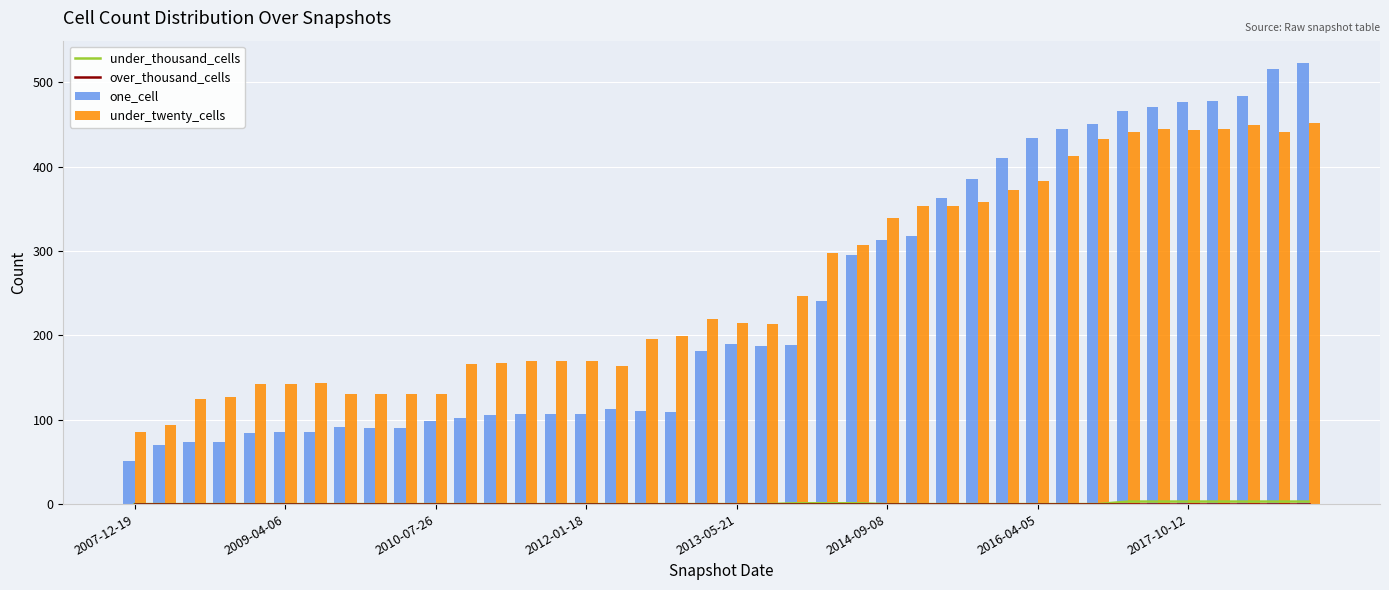

What is the lowest value of the one_cell series?

51